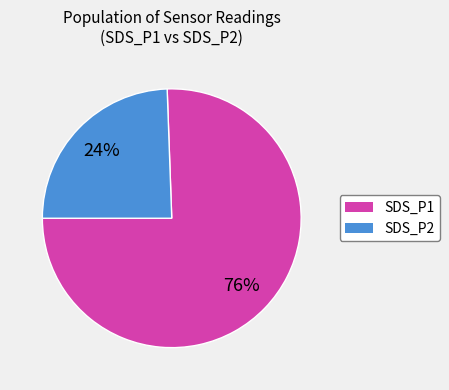

Does any single category account for the majority?

Yes